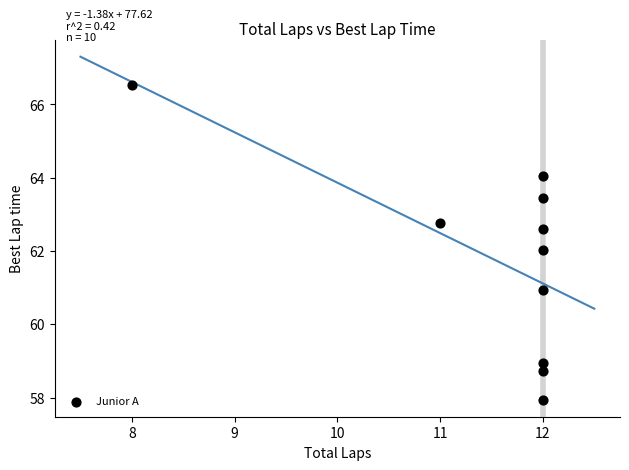

What is the average X value?

11.5